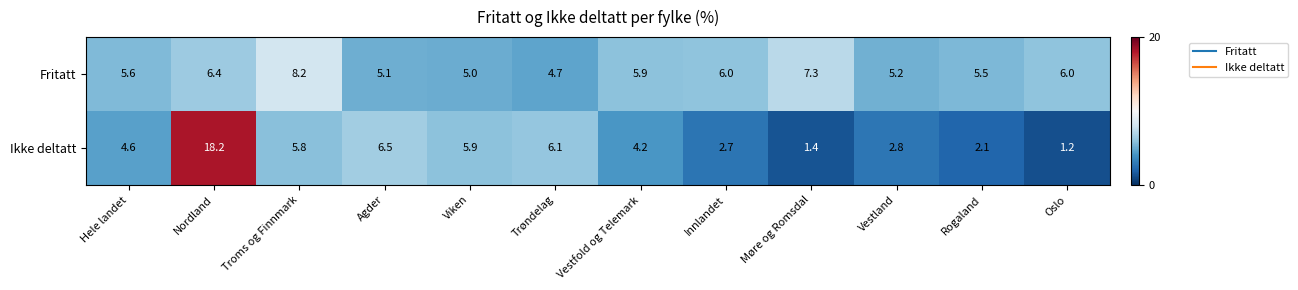

Count the number of data series in this chart.

2